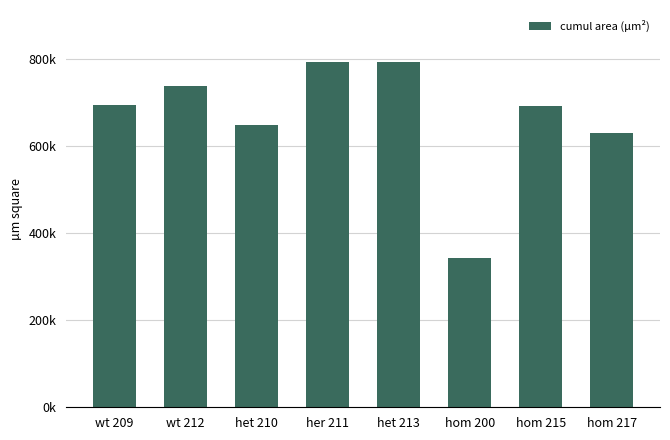

Does the chart contain any negative values?

No